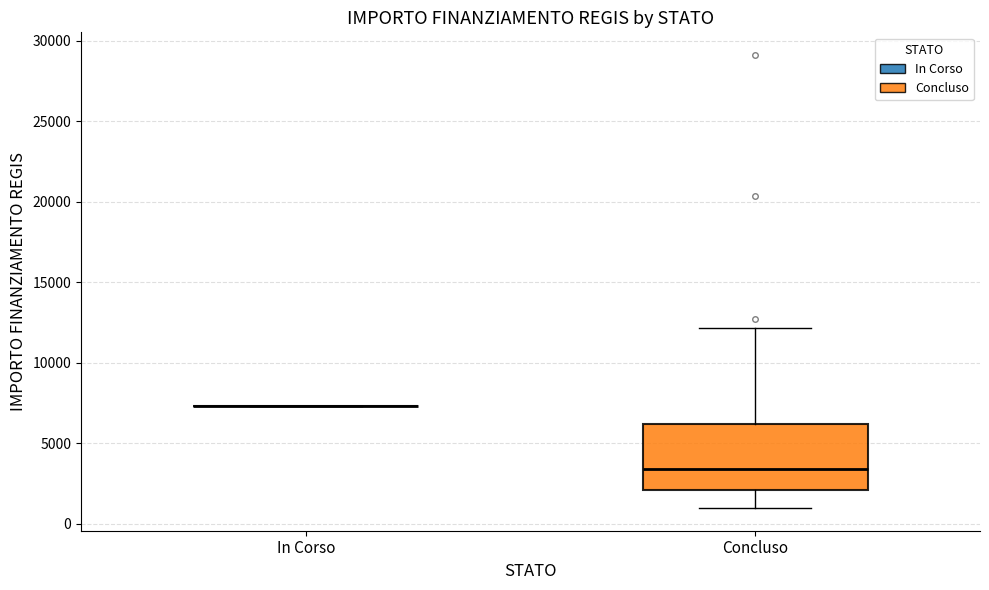

Where is the lower edge of the box for Concluso on the y-axis? The values are not printed on the chart, so give them approximately, as read against the axis.

2000